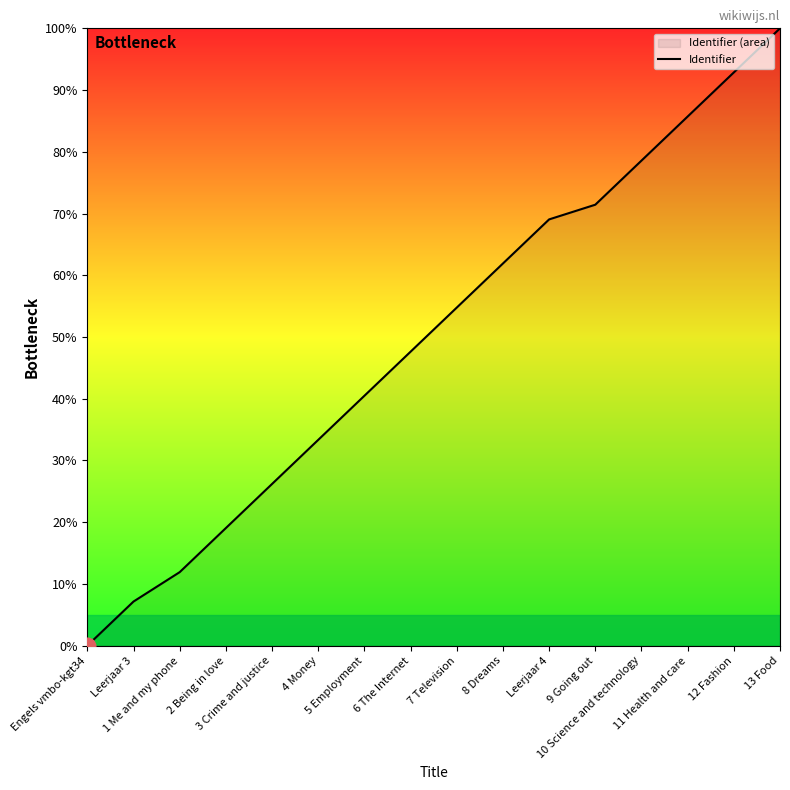

Reading left to right, extract all data points from this chart.

Engels vmbo-kgt34=0.0	Leerjaar 3=7.1	1 Me and my phone=11.9	2 Being in love=19.0	3 Crime and justice=26.2	4 Money=33.3	5 Employment=40.5	6 The Internet=47.6	7 Television=54.8	8 Dreams=61.9	Leerjaar 4=69.0	9 Going out=71.4	10 Science and technology=78.6	11 Health and care=85.7	12 Fashion=92.9	13 Food=100.0